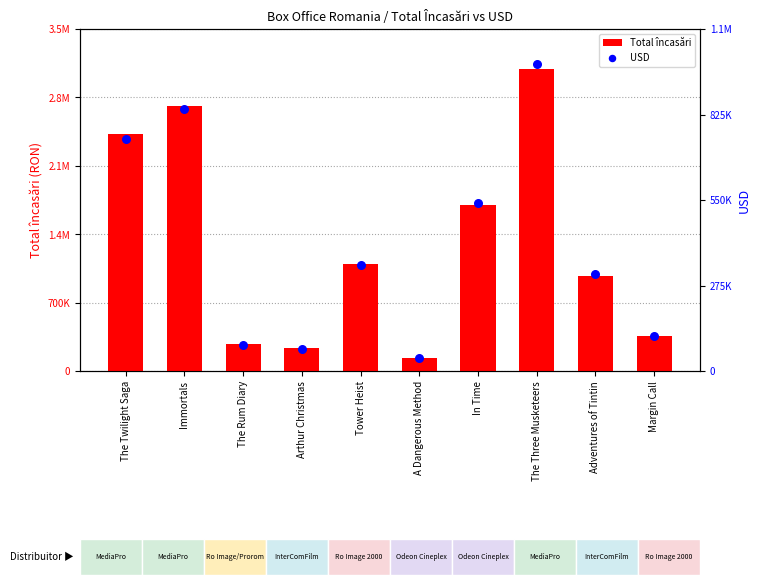

Which series contains the lowest Y value?

USD